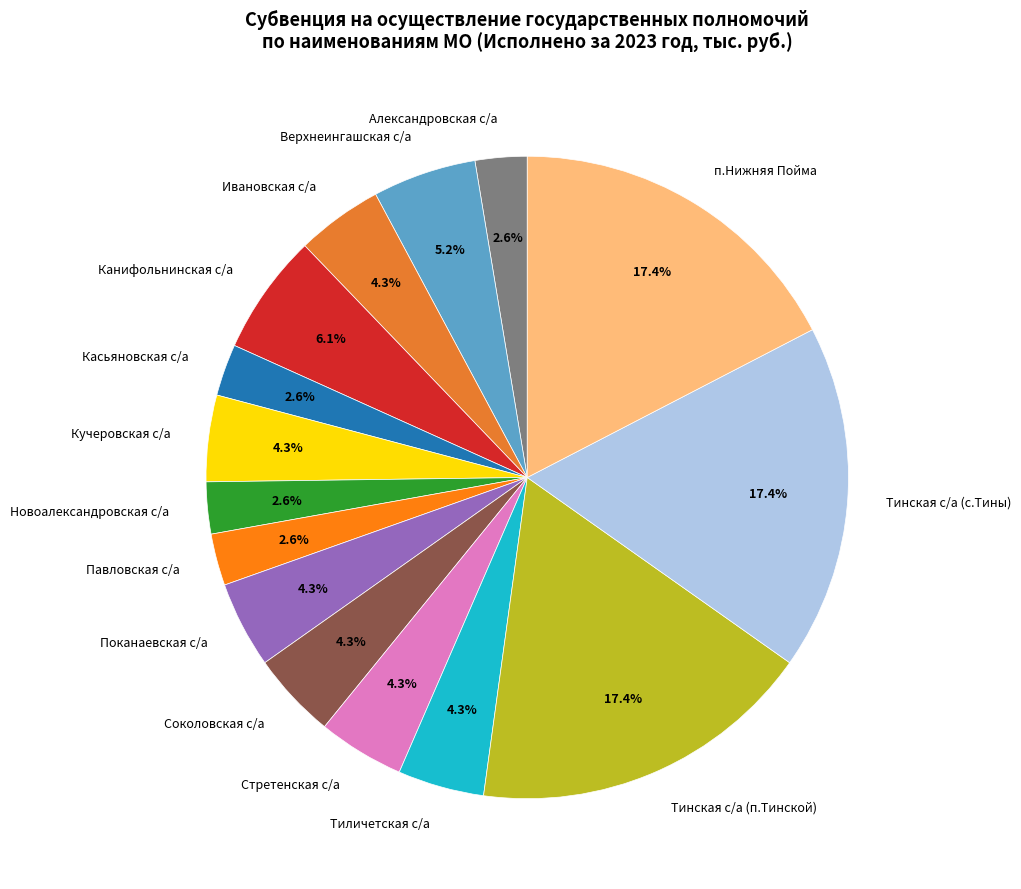

What portion of the pie excludes Поканаевская с/а?

95.7%